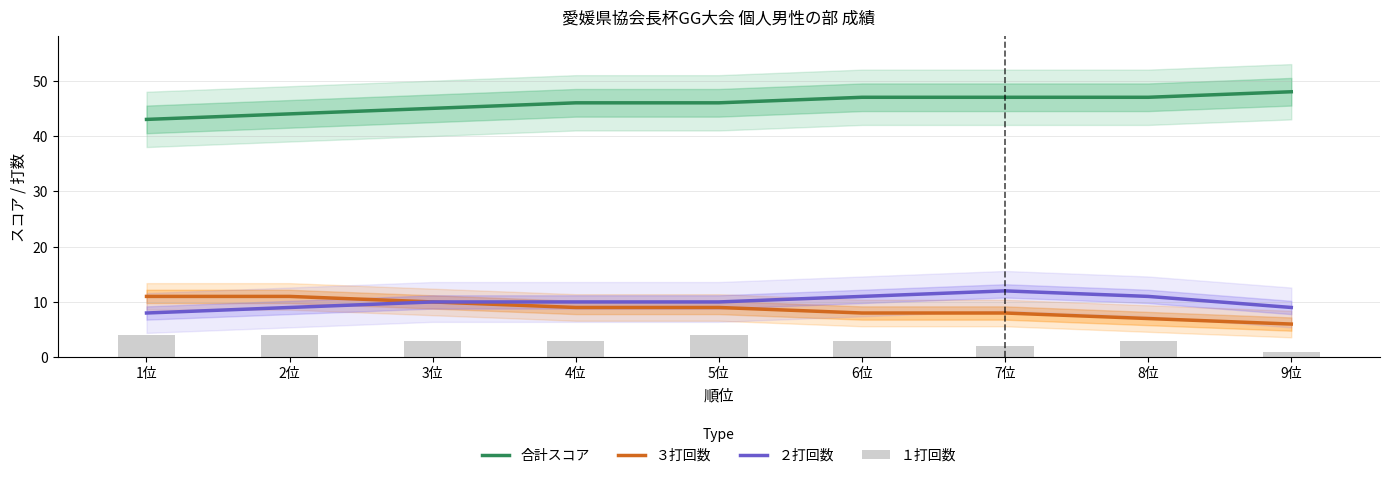

What is the label of the 9th bar from the right?

1位